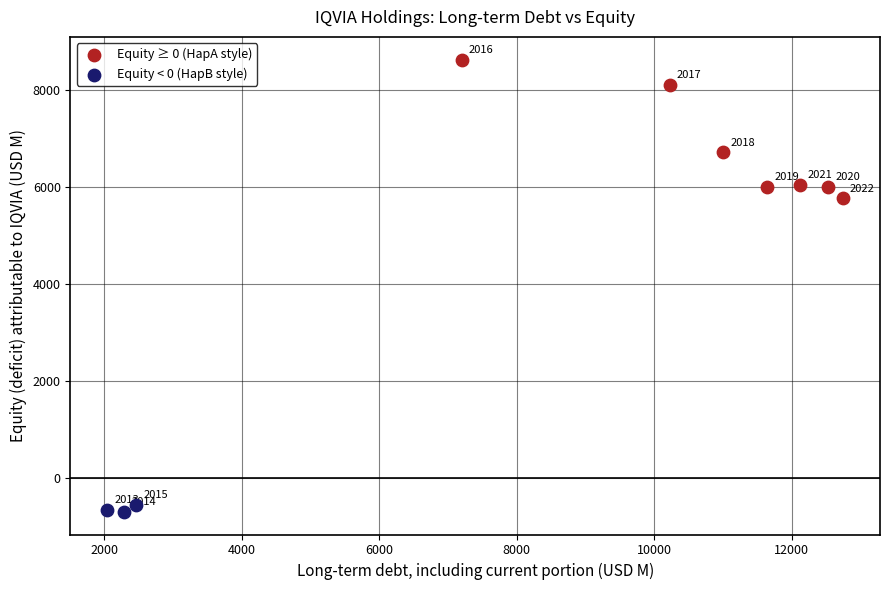

Which series has the largest Y range (max minus min)?

Equity ≥ 0 (HapA style)